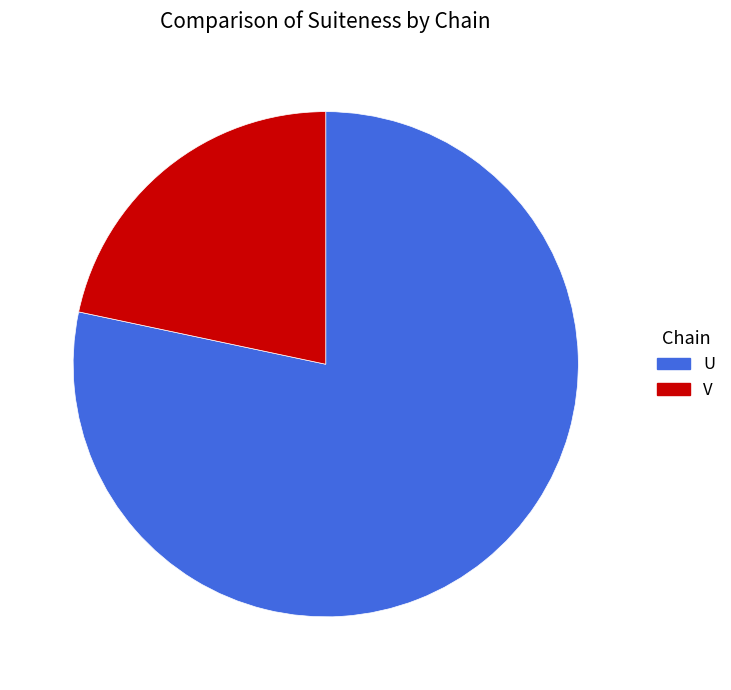

Which category has the smallest portion of the pie?

V